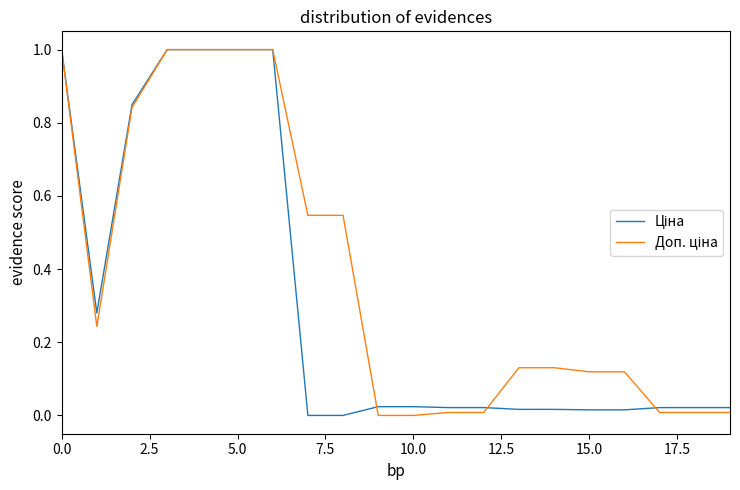

Reading left to right, list all the values displayed in this chart.

Ціна: 1.0	0.3	0.8	1.0	1.0	1.0	1.0	0.0	0.0	0.0	0.0	0.0	0.0	0.0	0.0	0.0	0.0	0.0	0.0	0.0
Доп. ціна: 1.0	0.2	0.8	1.0	1.0	1.0	1.0	0.5	0.5	0.0	0.0	0.0	0.0	0.1	0.1	0.1	0.1	0.0	0.0	0.0